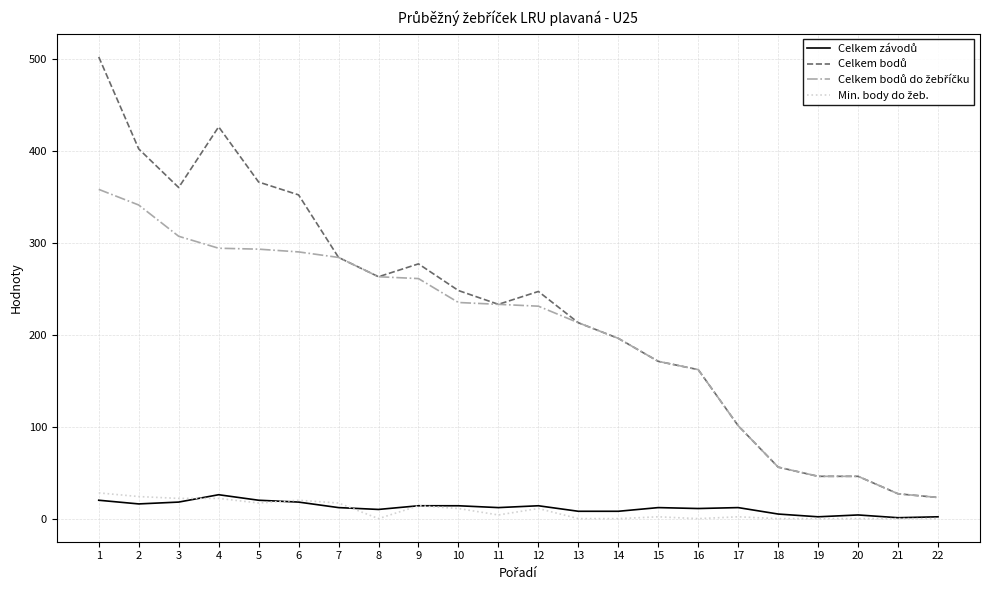

True or false: Celkem bodů do žebříčku and Celkem závodů cross at least once.

False